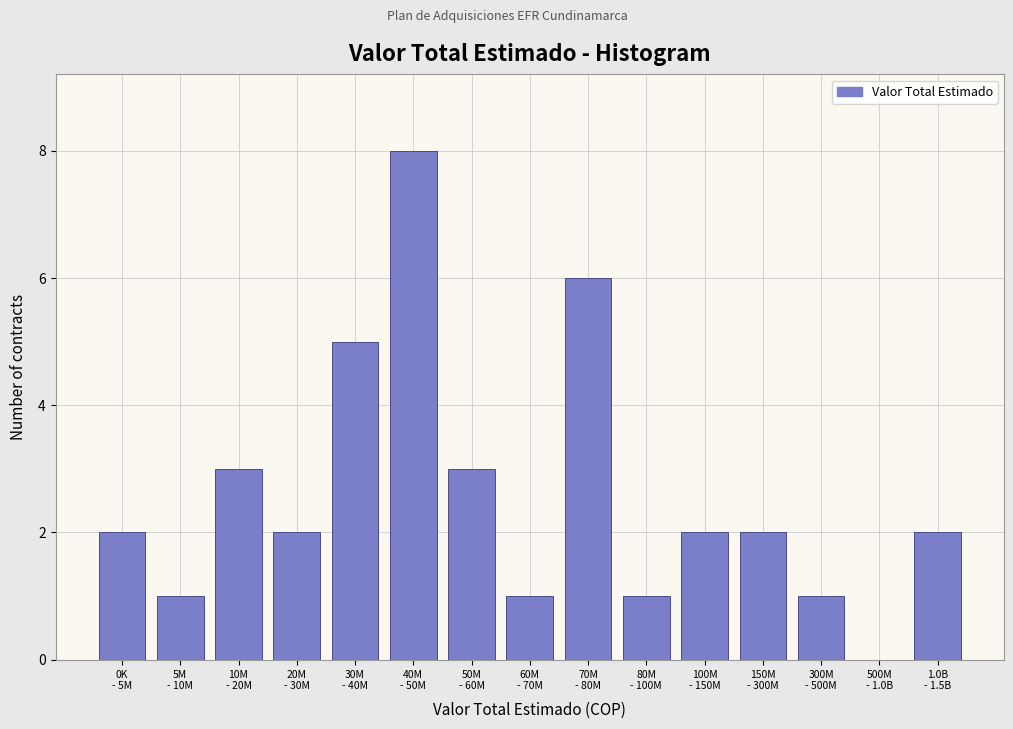

What is the greatest value displayed?

8